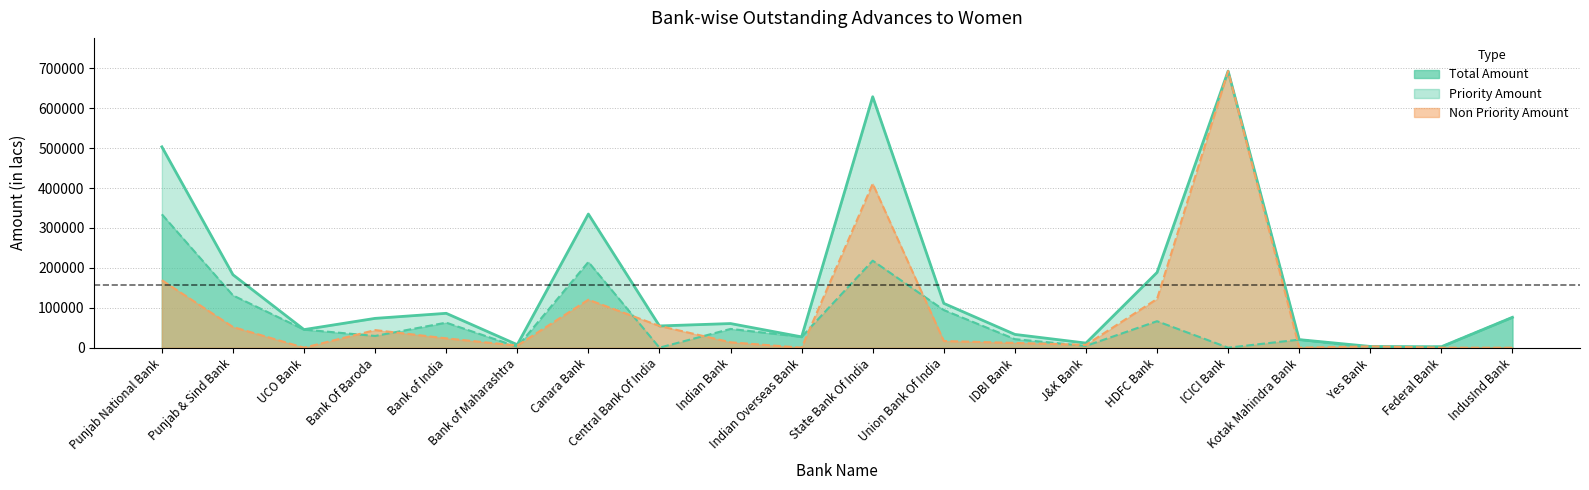

True or false: Non Priority Amount and Total Amount intersect in this chart.

False